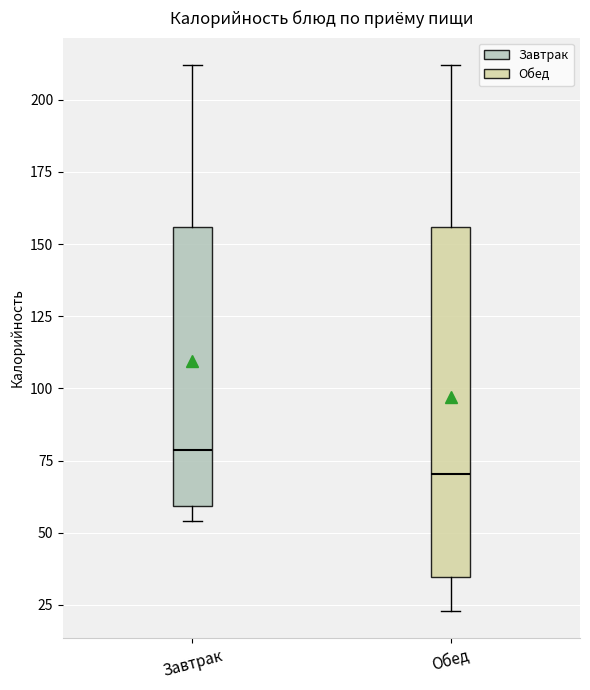

Where is the lower edge of the box for Обед on the y-axis? The values are not printed on the chart, so give them approximately, as read against the axis.

35